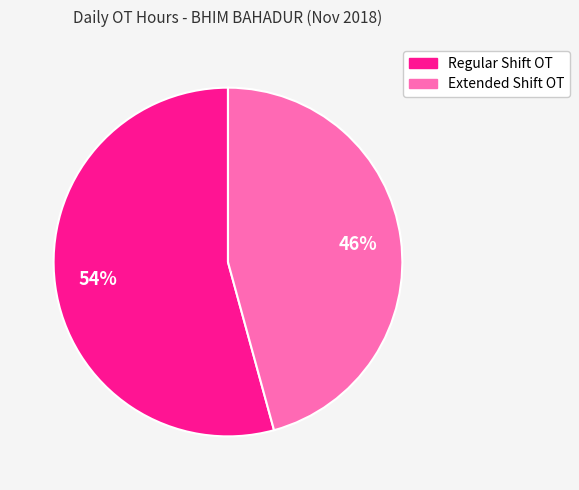

Is there a majority slice in this chart?

Yes